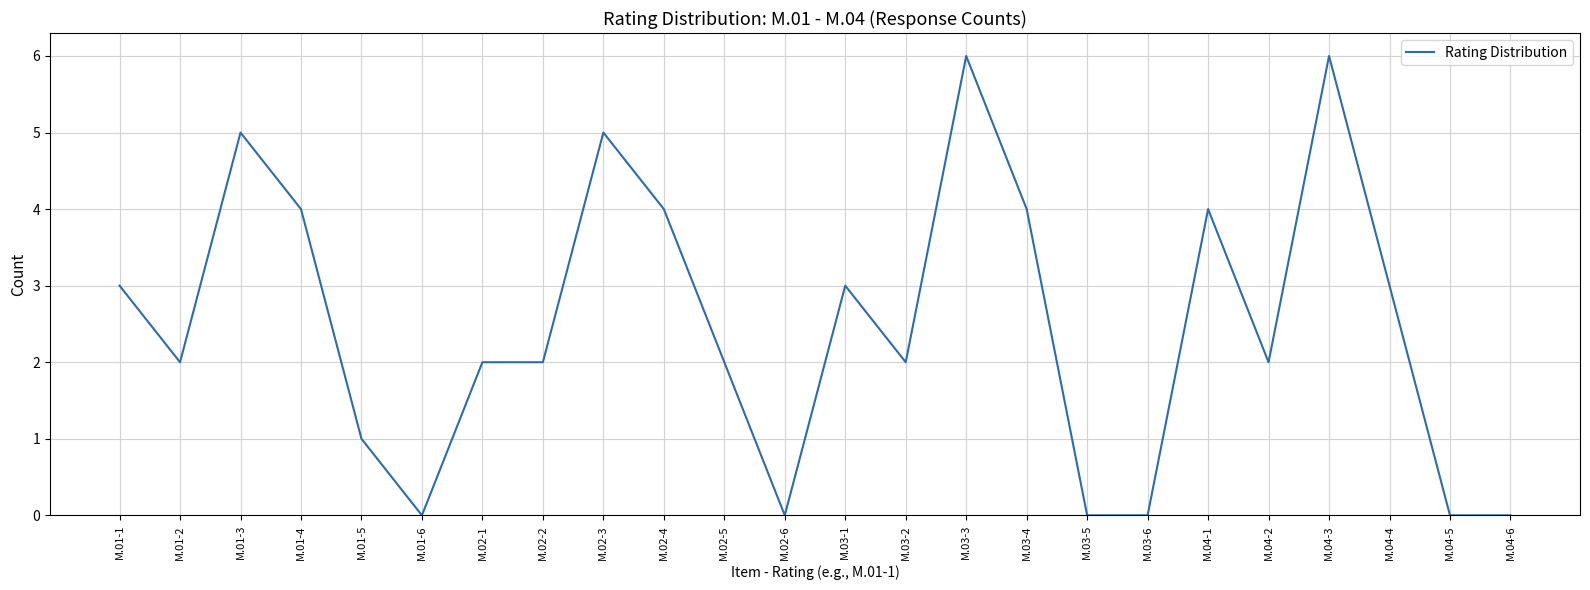

At which category does the data reach its first local peak?

M.01-3